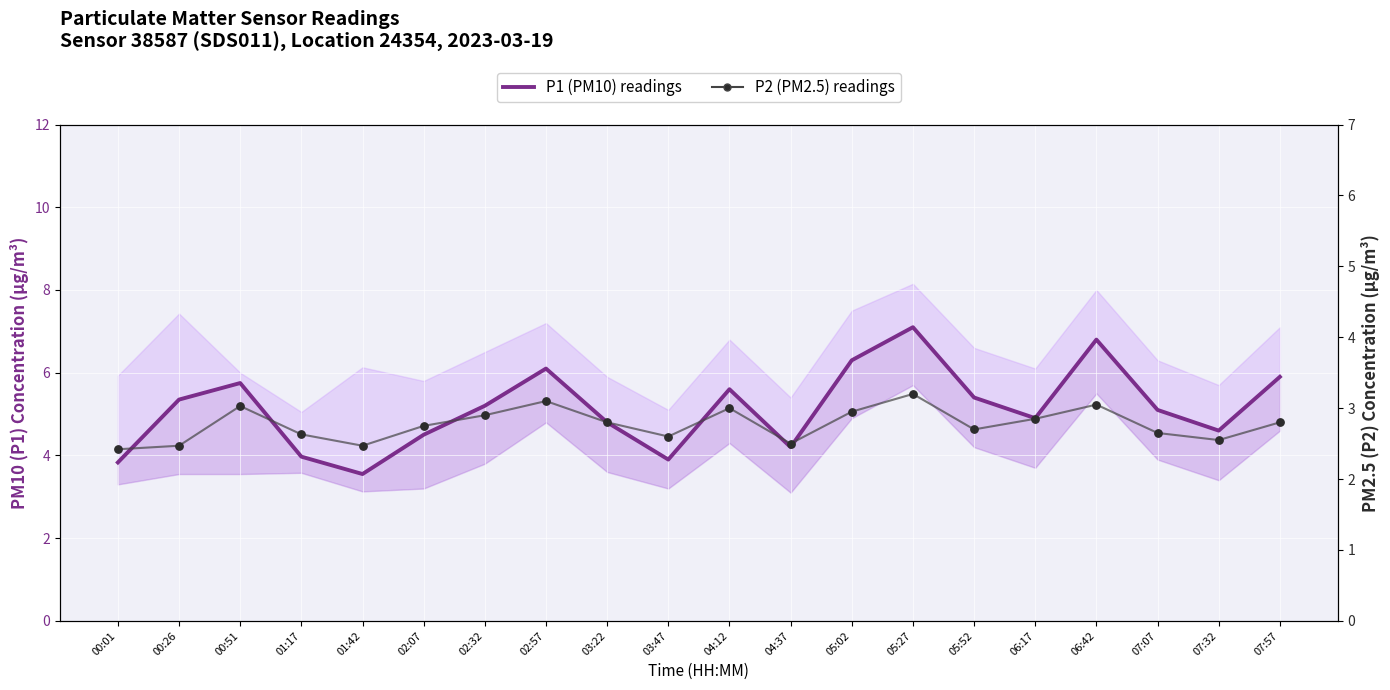

At which category is the sum across all series the highest?

05:27